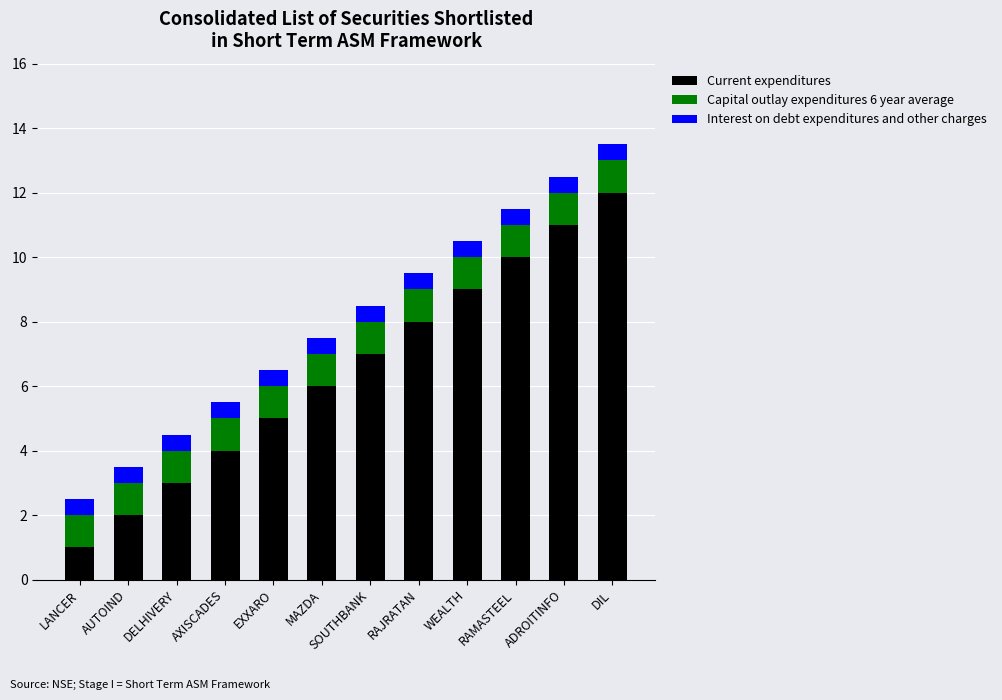

What is the difference between the Current expenditures values at MAZDA and WEALTH?

3.0